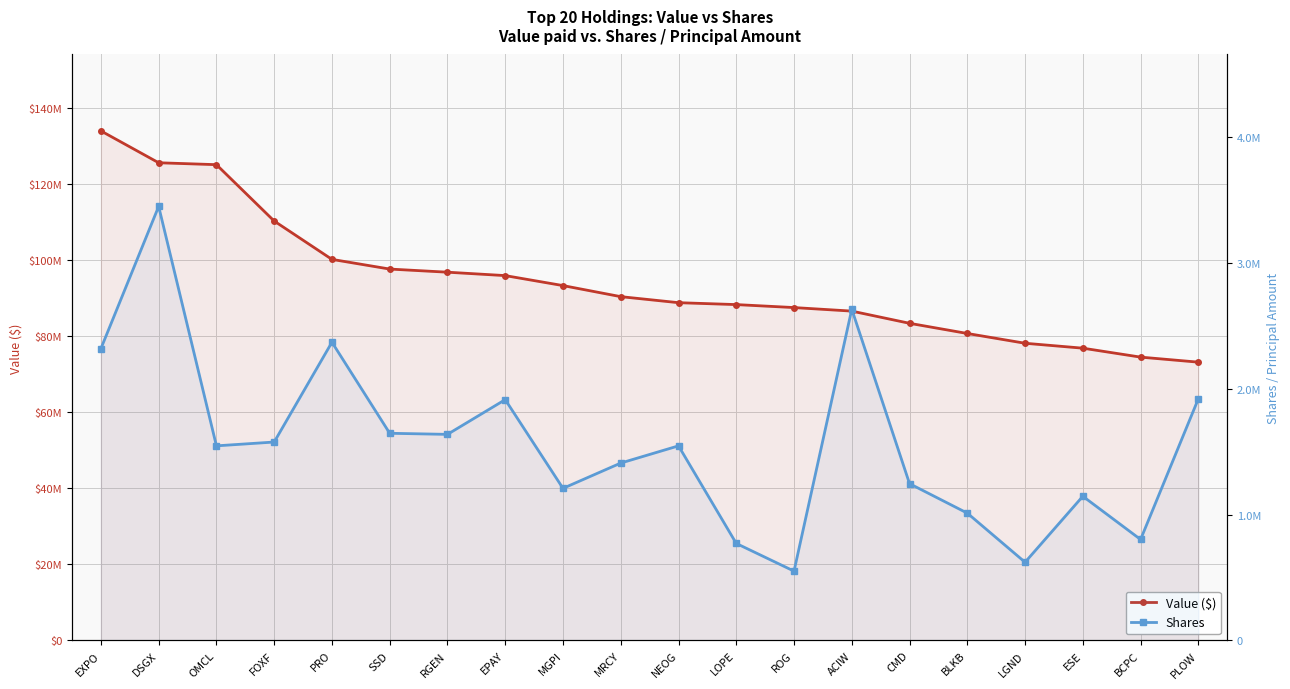

Rank the series by their maximum value, from lowest to highest.

Shares, Value ($)